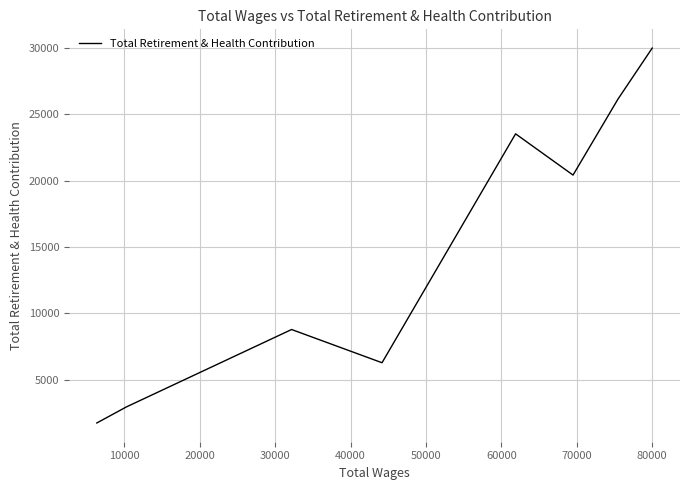

How many categories are shown in the chart?

8